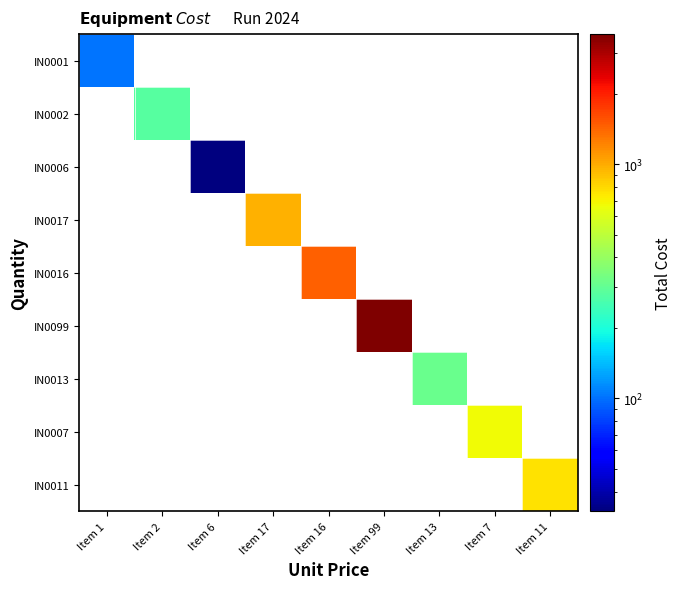

At which category does the chart reach its peak across all series?

Item 99